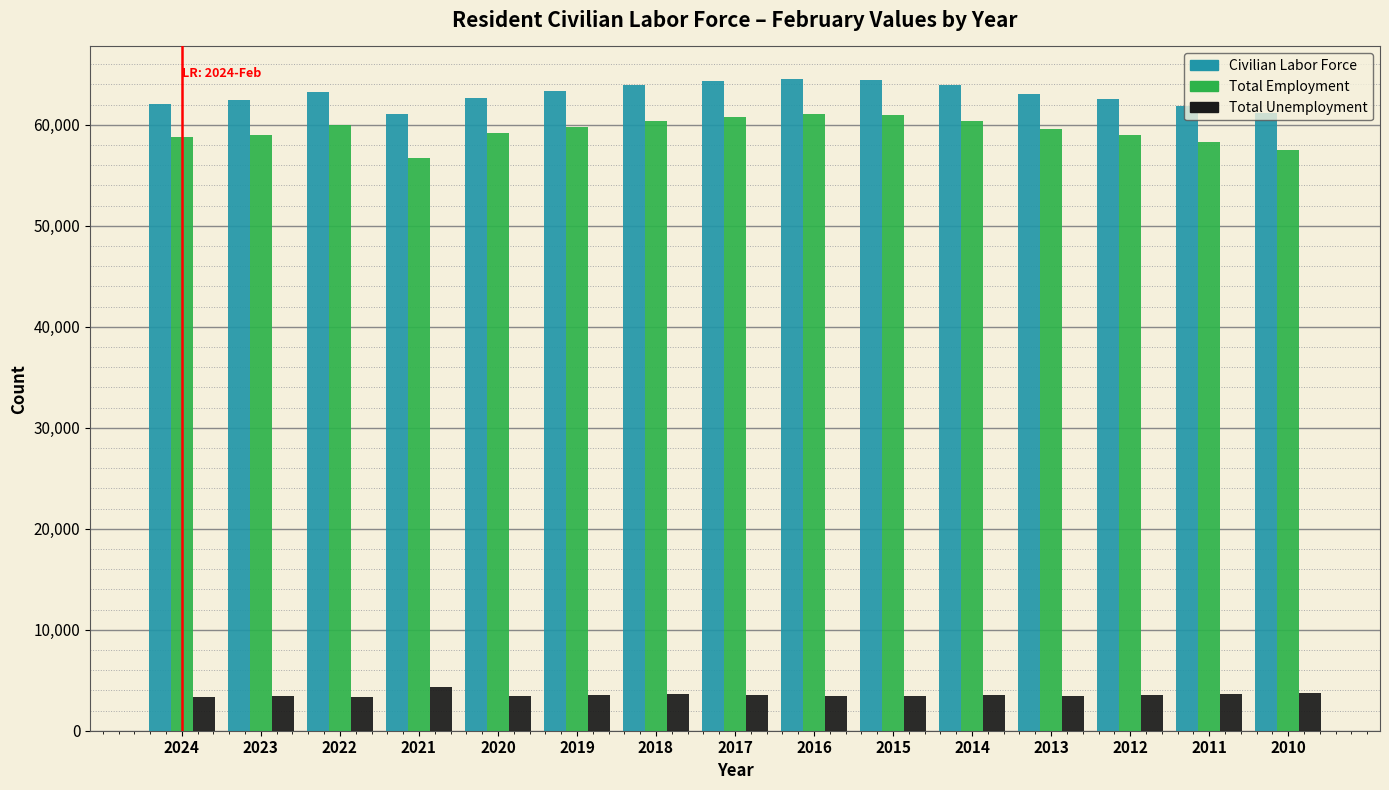

What is the sum of the Civilian Labor Force values at 2024 and 2012?

124598